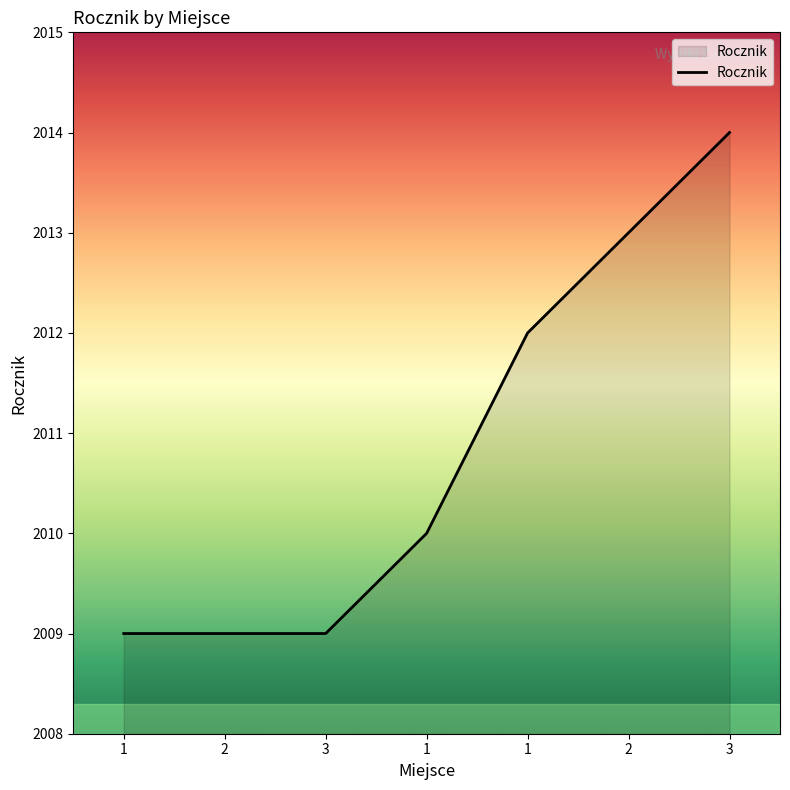

How many categories are shown in the chart?

7